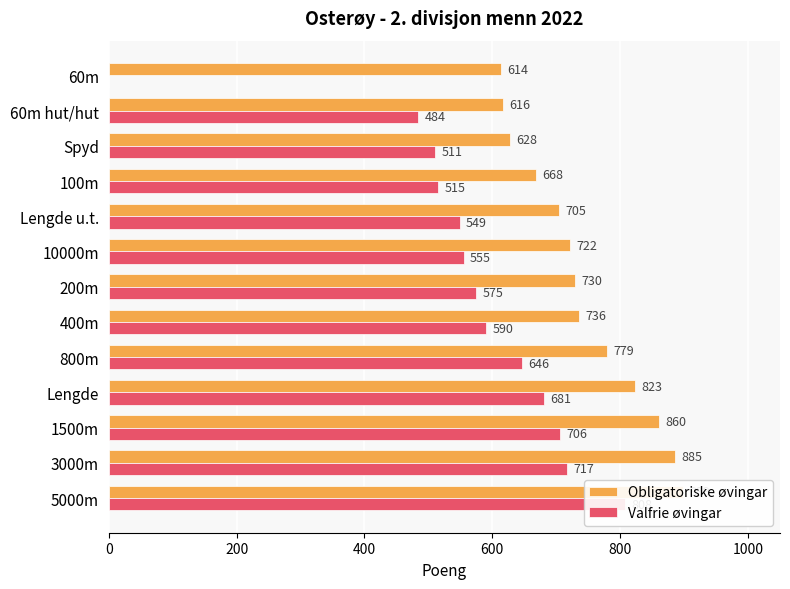

True or false: Valfrie øvingar has a value of 515 at 100m.

True